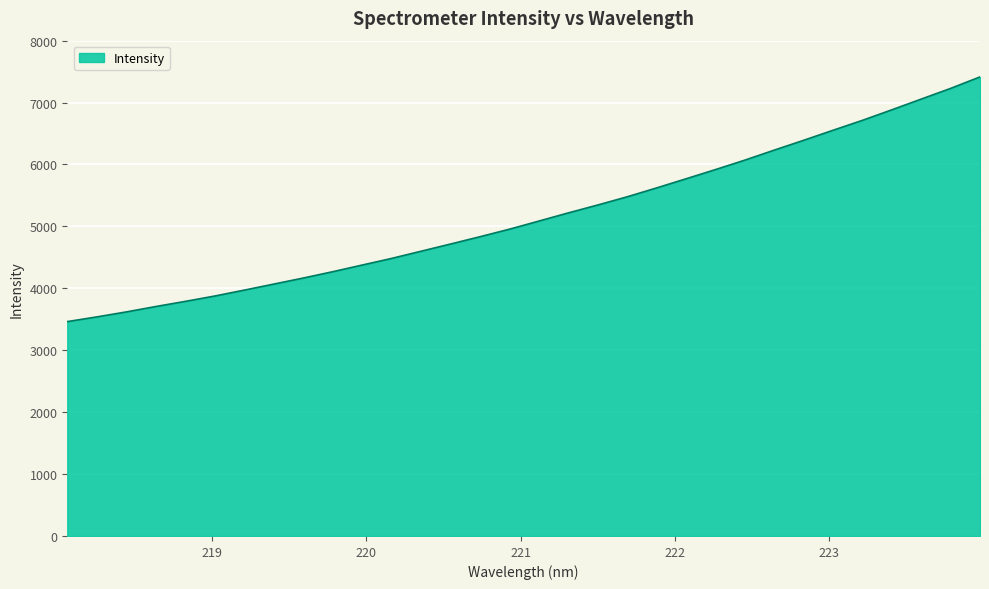

What is the minimum value shown in the chart?

3462.4